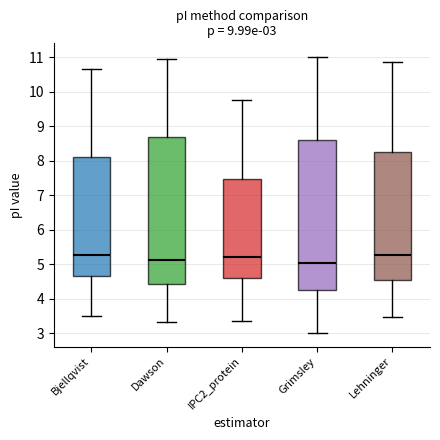

Comparing the boxes themselves (not the whiskers), which one is the tallest?

Grimsley